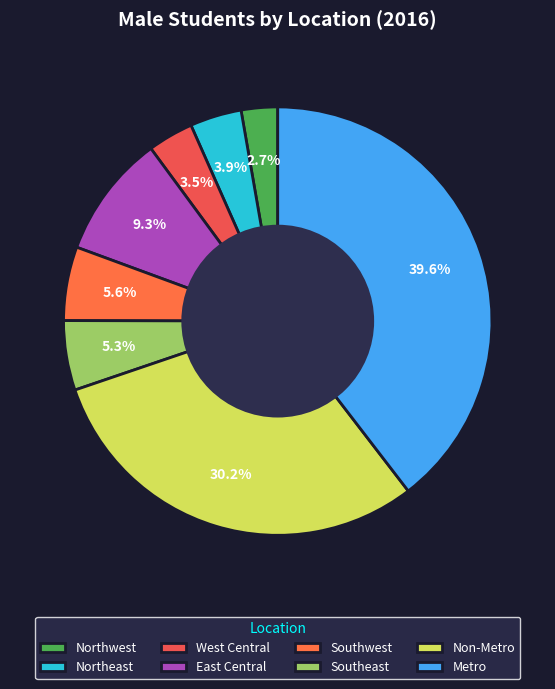

To the nearest percent, what percentage of the pie is Southeast?

5%